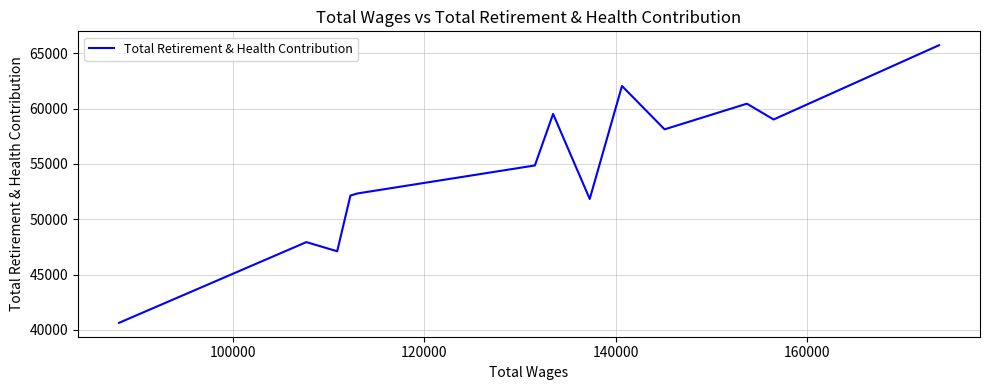

What is the average value?

54747